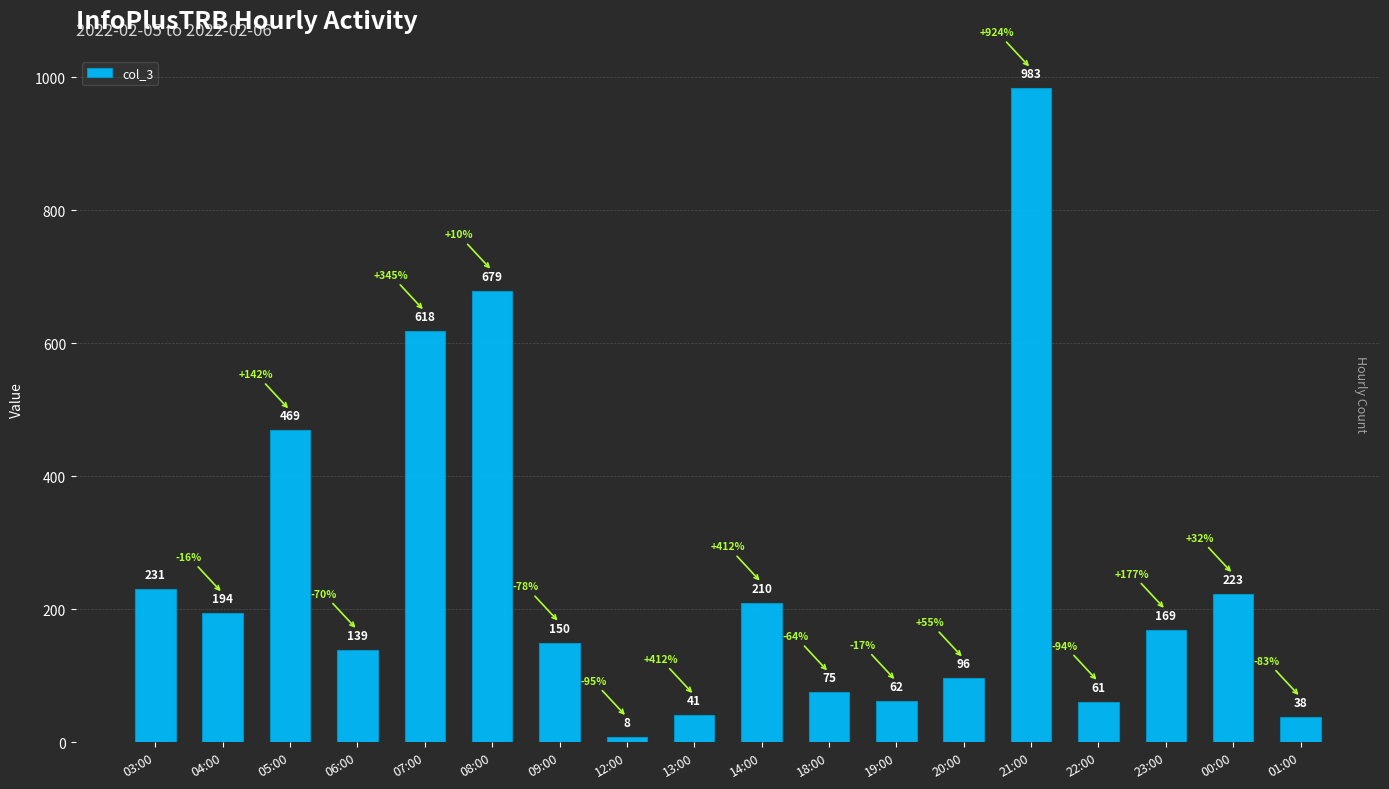

Reading left to right, extract all data points from this chart.

03:00=231	04:00=194	05:00=469	06:00=139	07:00=618	08:00=679	09:00=150	12:00=8	13:00=41	14:00=210	18:00=75	19:00=62	20:00=96	21:00=983	22:00=61	23:00=169	00:00=223	01:00=38